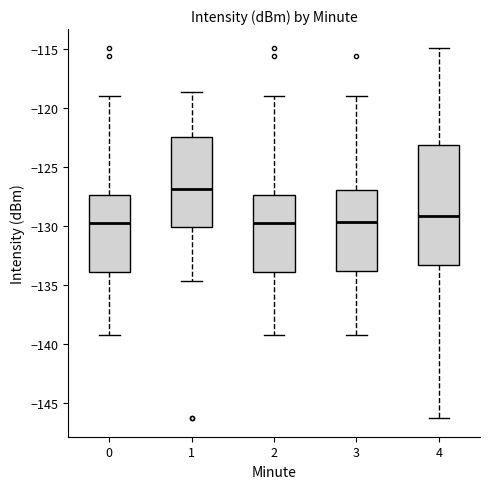

Comparing the boxes themselves (not the whiskers), which one is the tallest?

4